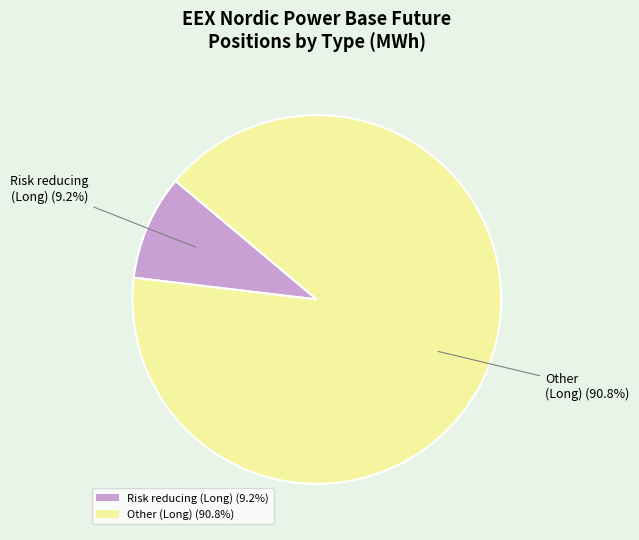

Which slice is the smallest?

Risk reducing (Long) (9.2%)